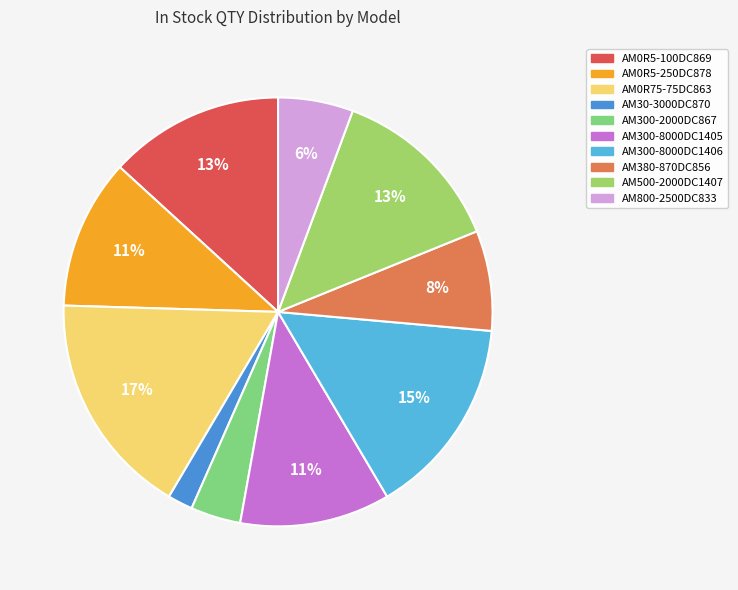

What percentage is the AM0R5-250DC878 slice, to the nearest percent?

11%